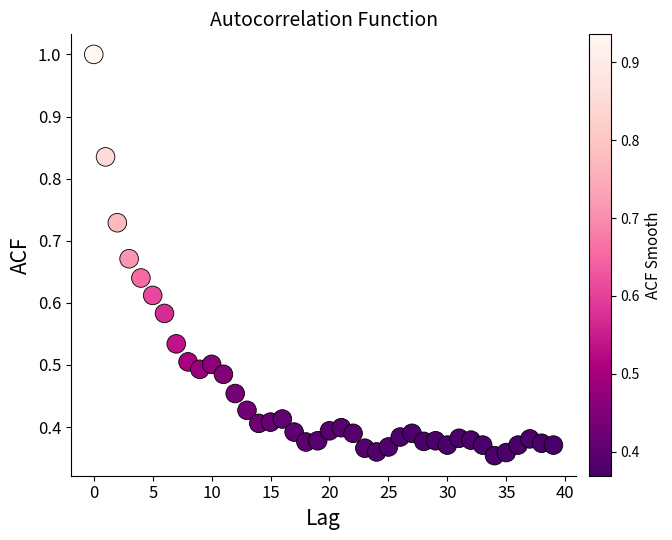

How many points are shown in the scatter plot?

40